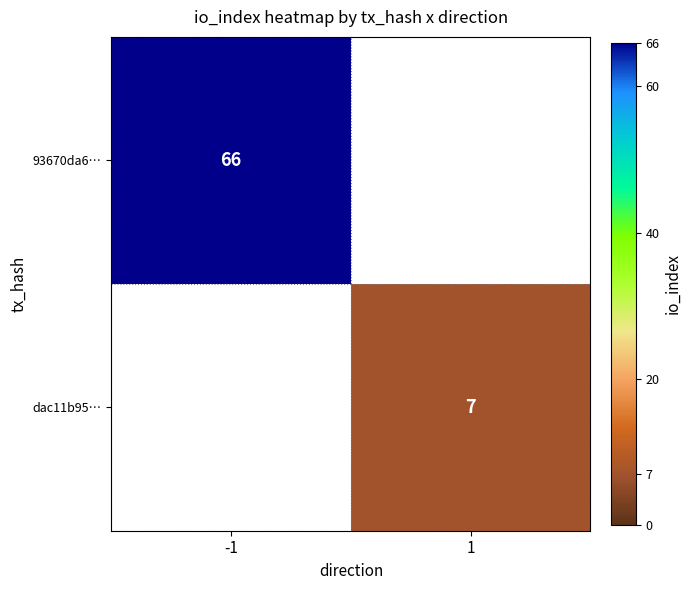

Is the value of dac11b95… at 1 greater than the value of 93670da6… at -1?

No